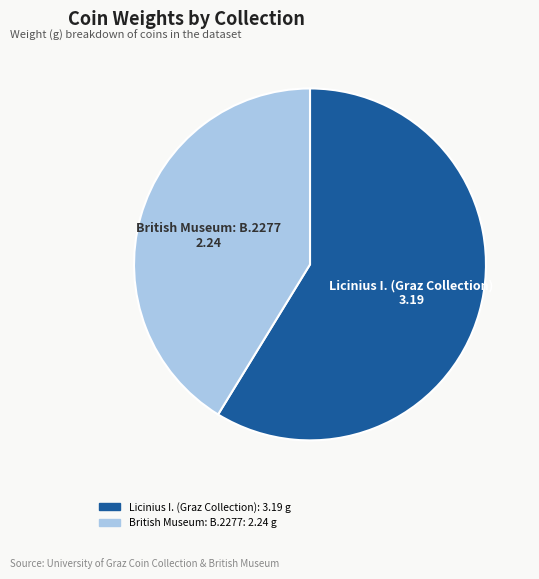

Rank the categories by value from highest to lowest.

Licinius I. (Graz Collection), British Museum: B.2277